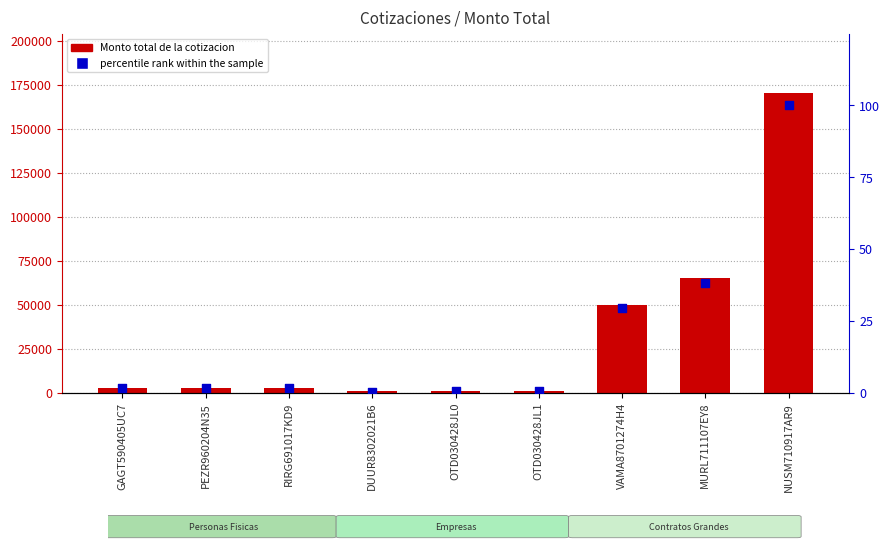

Which series reaches the maximum Y coordinate?

Monto total de la cotizacion